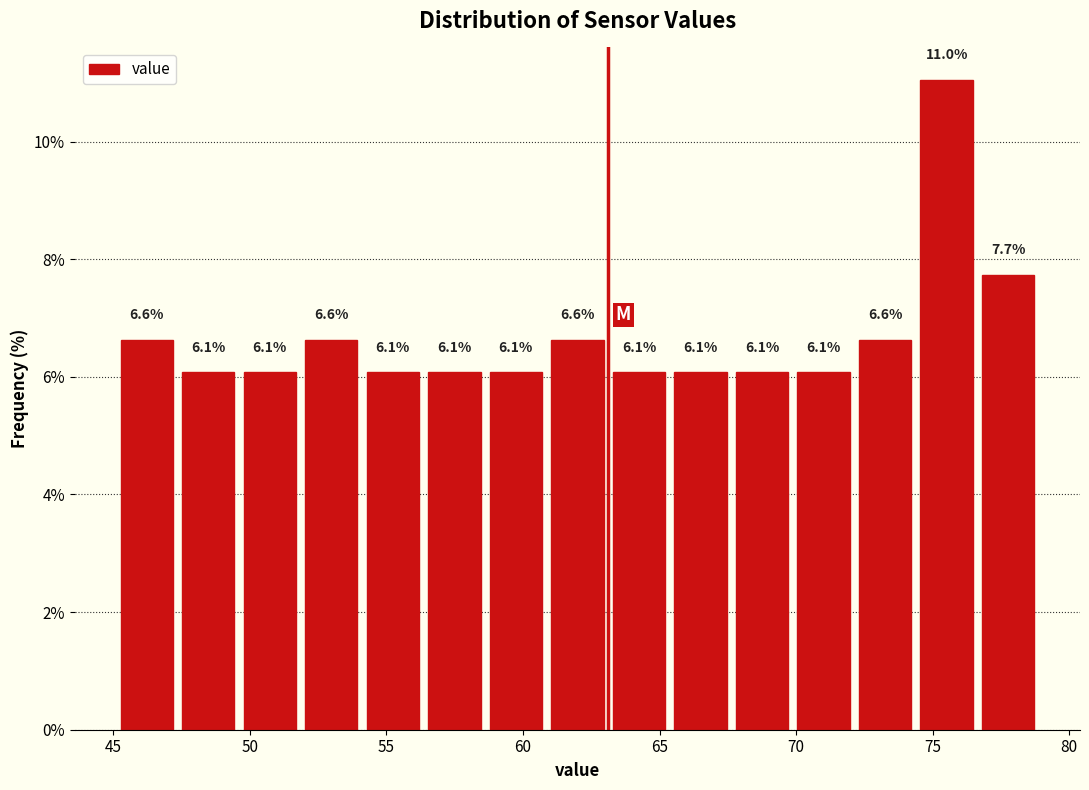

How tall is the bar that spans 58.5 to 61.0 on the x-axis? The bar edges are not printed on the chart, so give them approximately, as read against the axis.

6.1